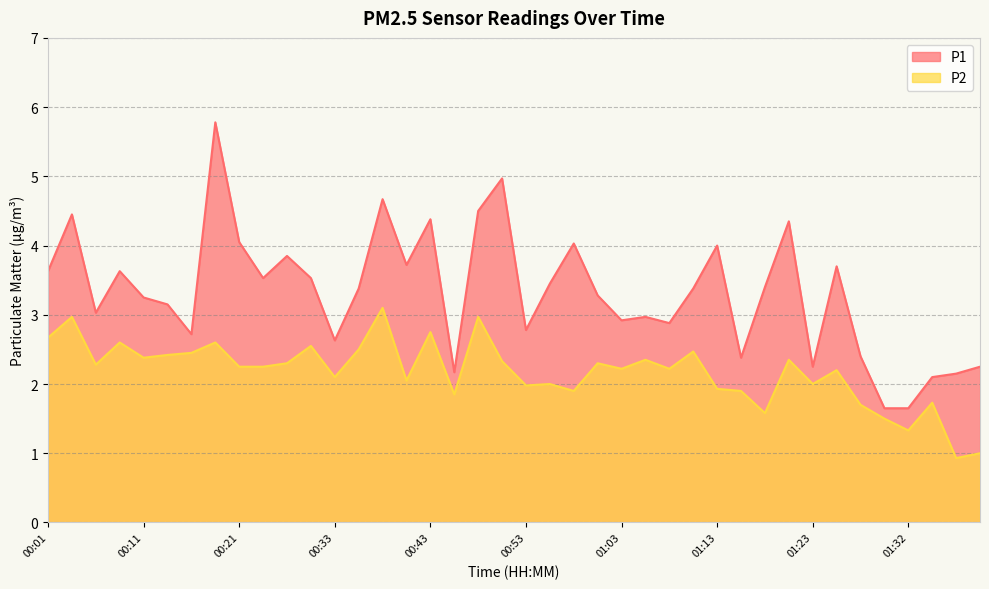

Reading left to right, extract all data points from this chart.

P1: 3.6	4.5	3.0	3.6	3.2	3.1	2.7	5.8	4.0	3.5	3.9	3.5	2.6	3.4	4.7	3.7	4.4	2.2	4.5	5.0	2.8	3.5	4.0	3.3	2.9	3.0	2.9	3.4	4.0	2.4	3.4	4.3	2.2	3.7	2.4	1.6	1.6	2.1	2.1	2.2
P2: 2.7	3.0	2.3	2.6	2.4	2.4	2.5	2.6	2.2	2.2	2.3	2.5	2.1	2.5	3.1	2.0	2.8	1.9	3.0	2.3	2.0	2.0	1.9	2.3	2.2	2.4	2.2	2.5	1.9	1.9	1.6	2.4	2.0	2.2	1.7	1.5	1.3	1.7	0.9	1.0